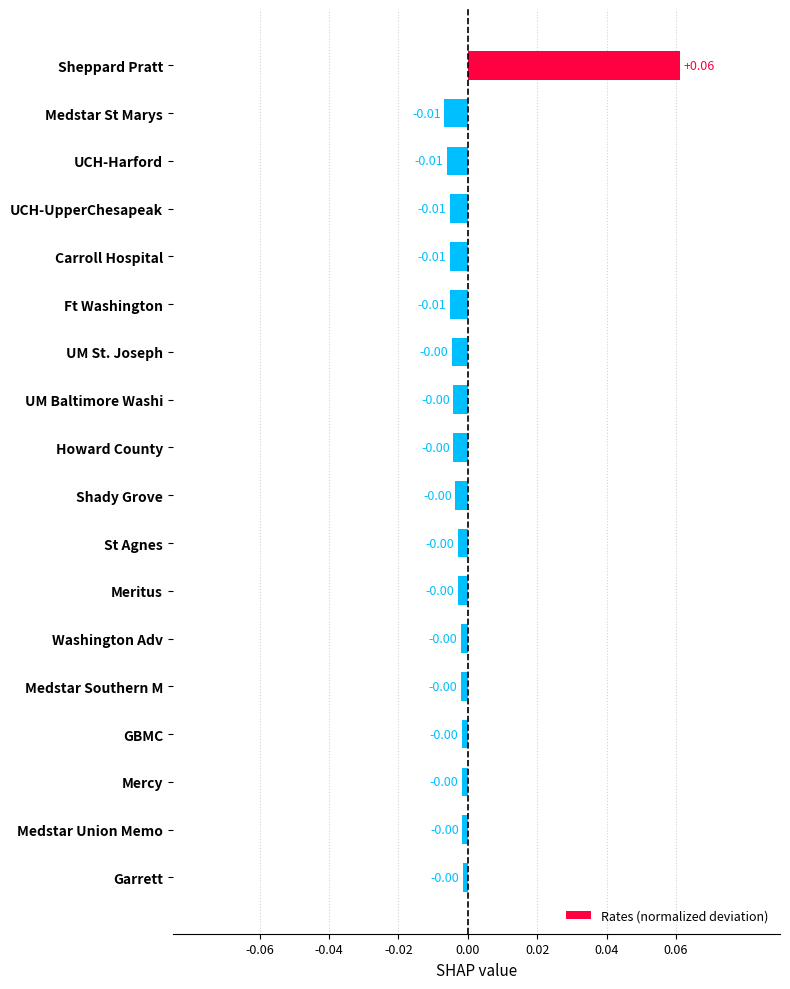

Count the number of data series in this chart.

1